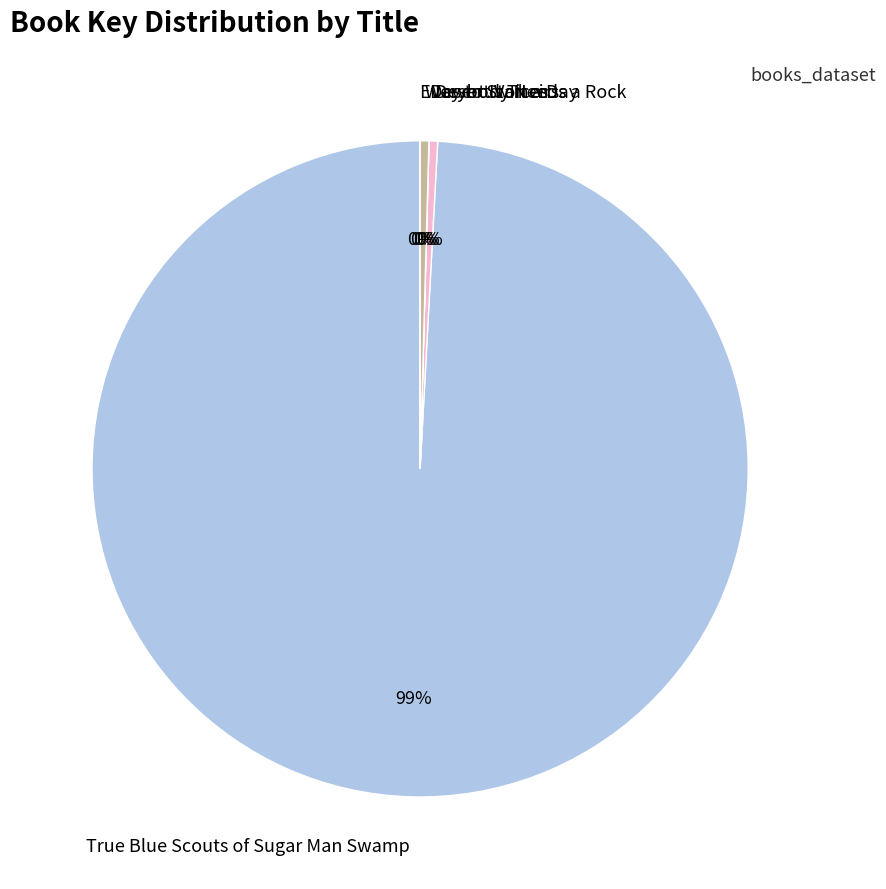

The Desert Voices slice represents 0% of the pie. True or false?

True